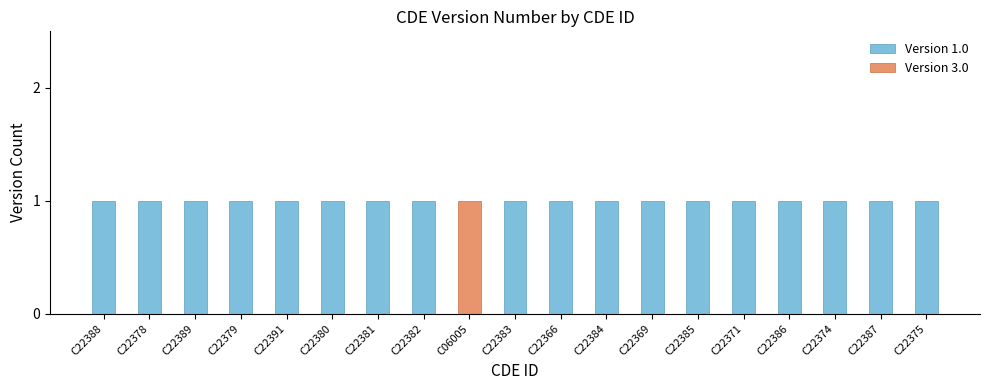

What are all the series names shown in the legend?

Version 1.0, Version 3.0